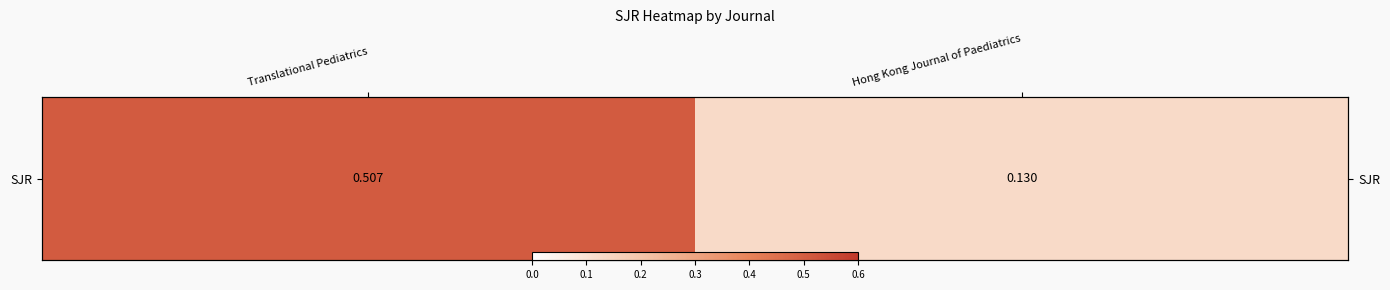

Which has a higher value, Hong Kong Journal of Paediatrics or Translational Pediatrics?

Translational Pediatrics